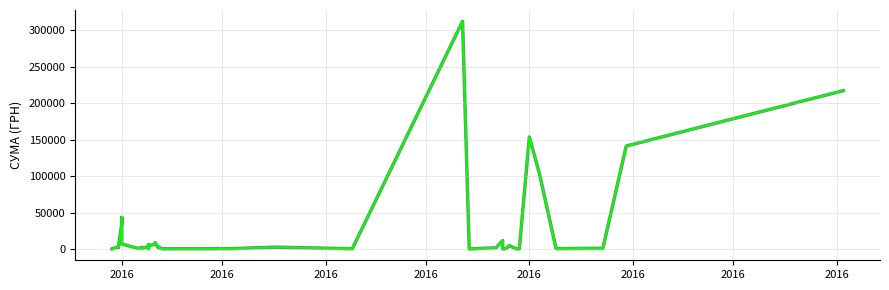

What is the minimum value shown in the chart?

5.4